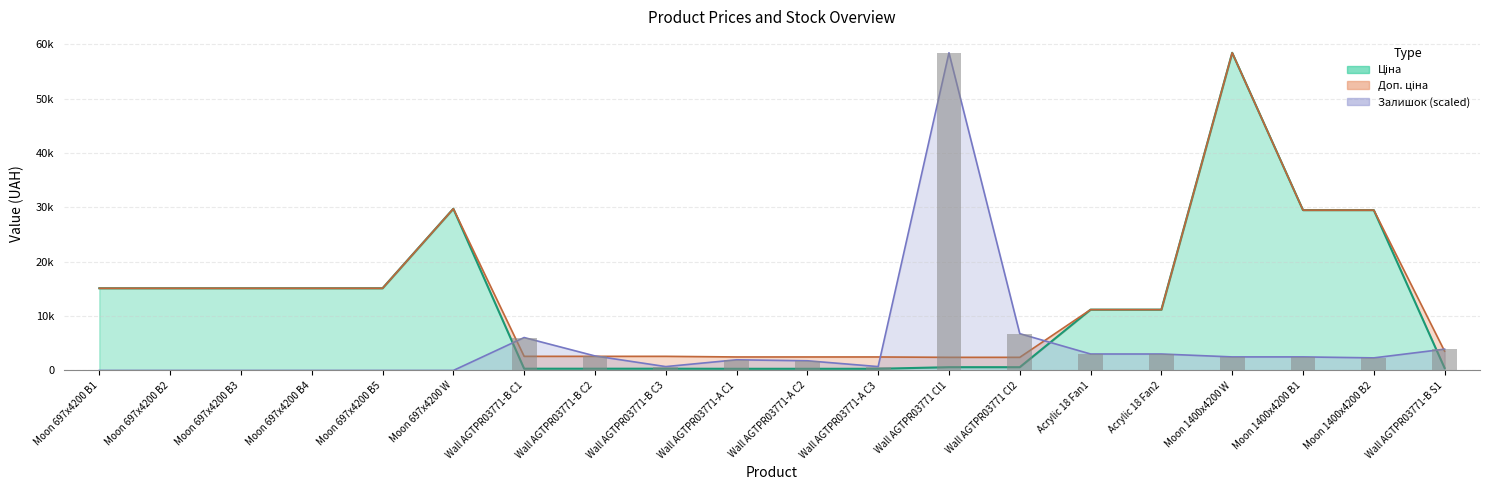

How many series are shown in this chart?

3